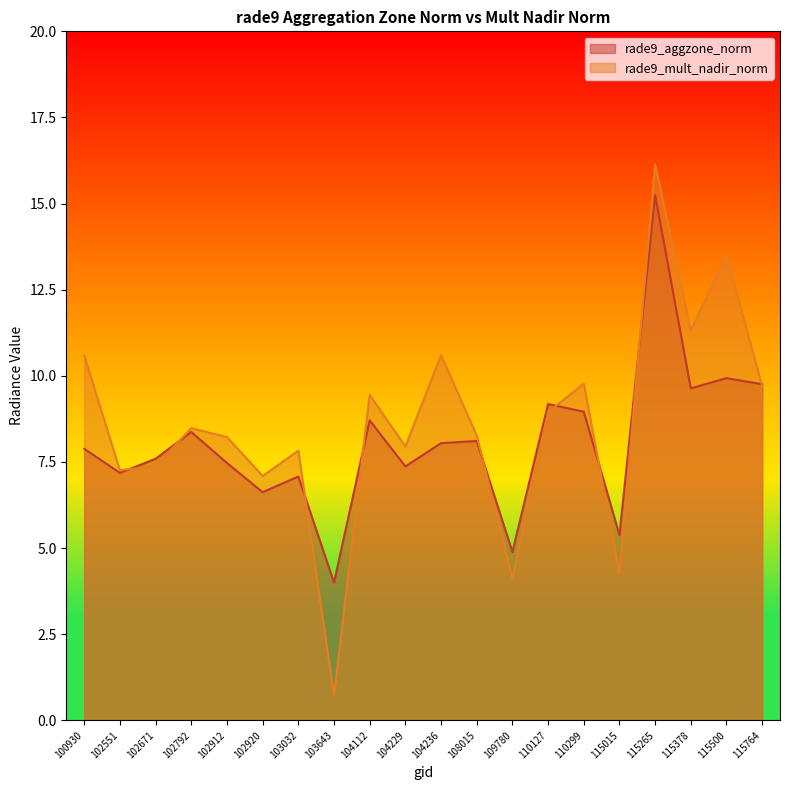

Which series has the largest total across all categories?

rade9_mult_nadir_norm